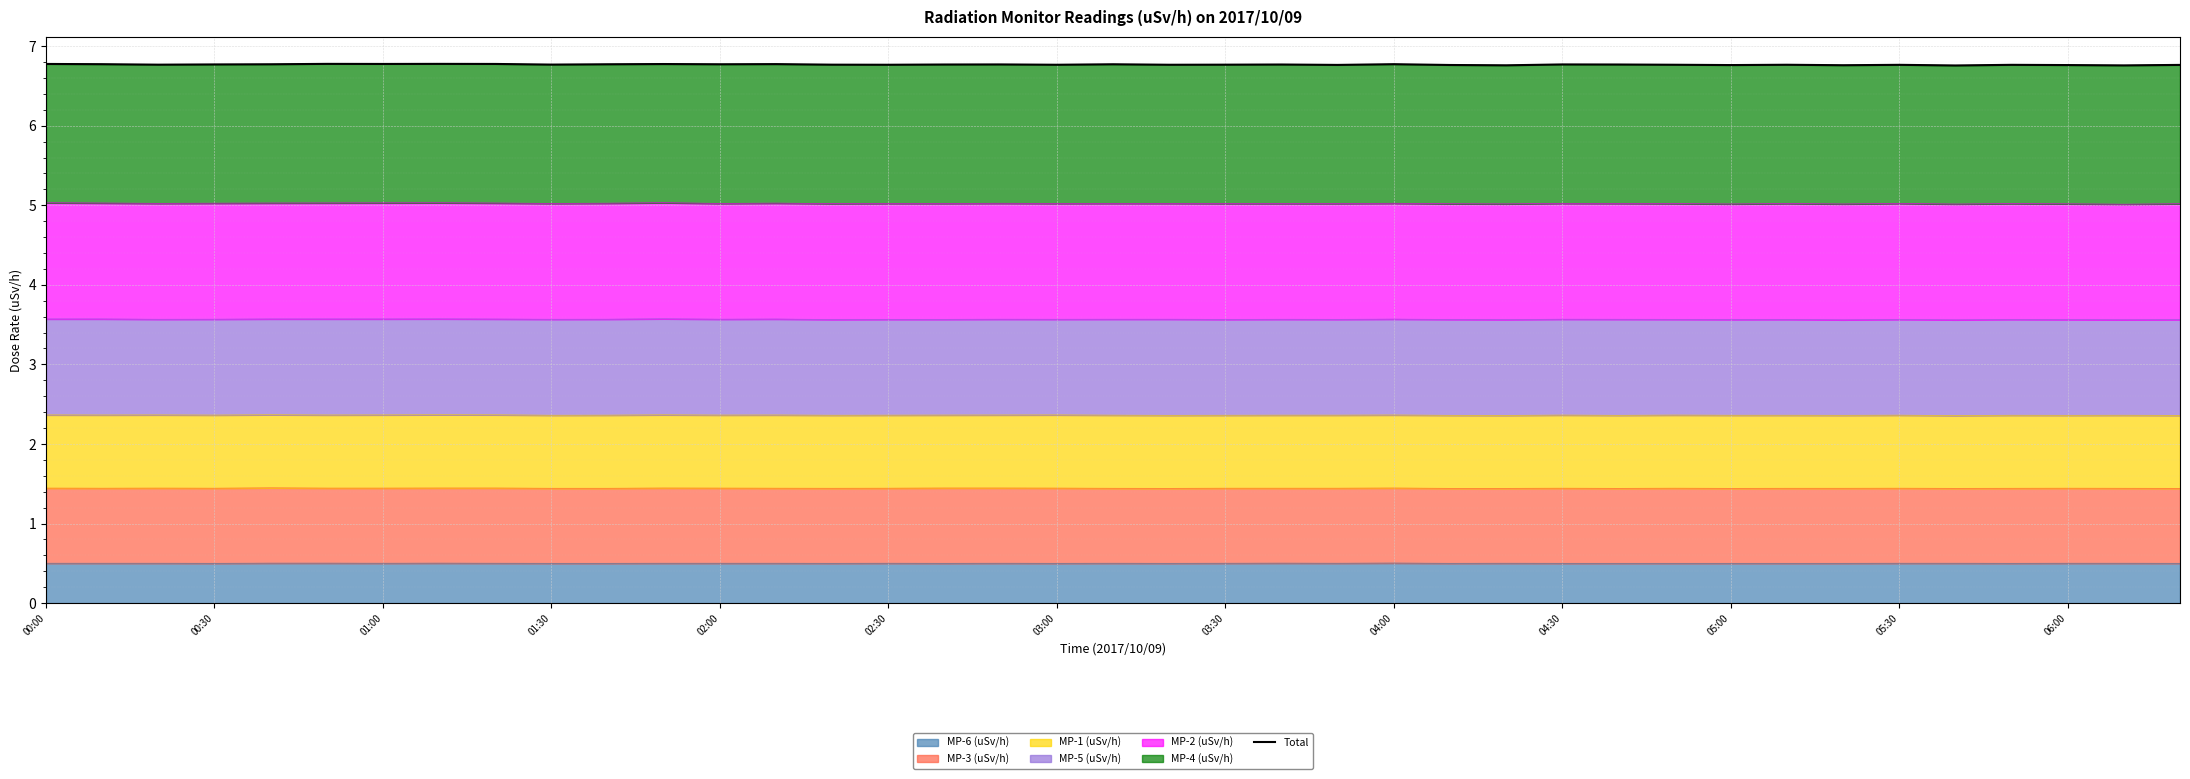

What is the value of the 20th point from the left?

6.8